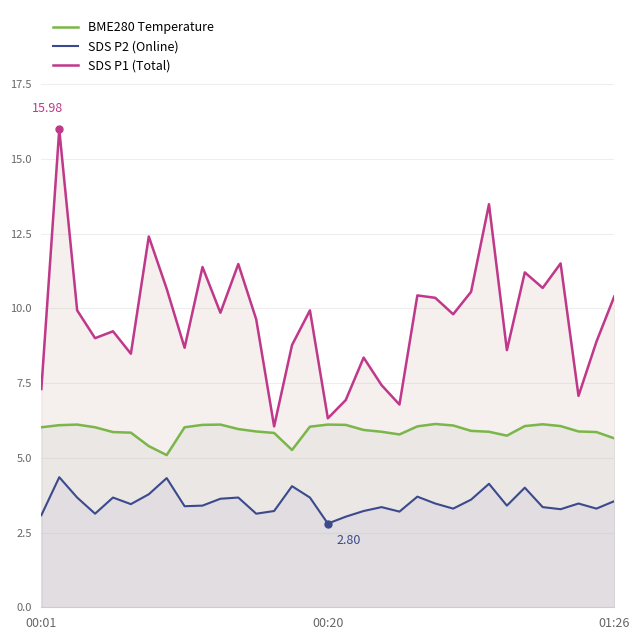

Which series has the widest spread of values?

SDS P1 (Total)